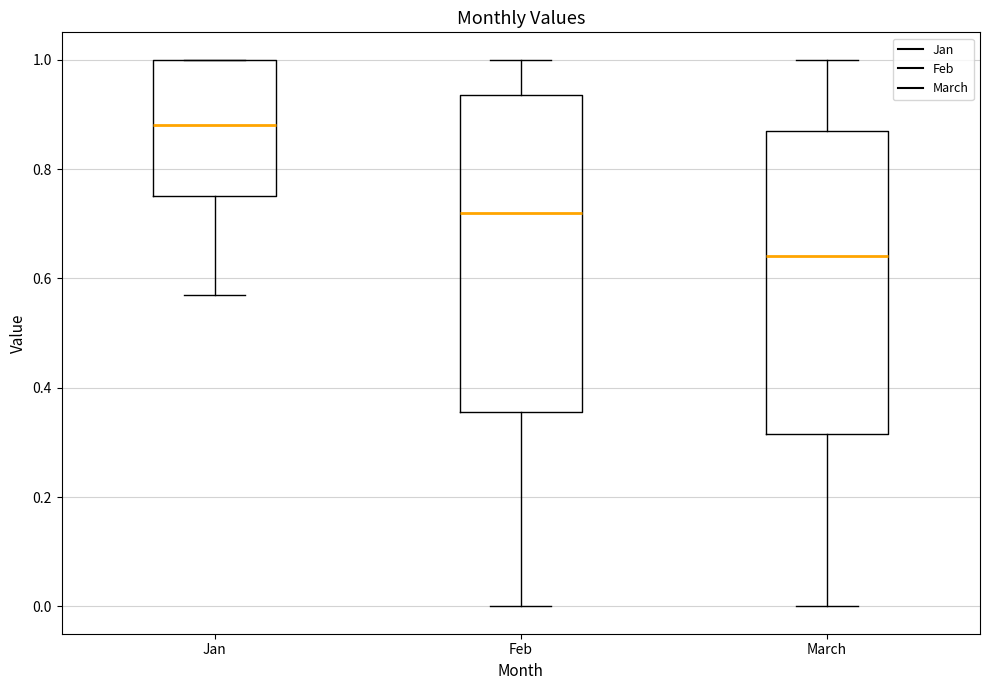

Which box's median line is the highest?

Jan